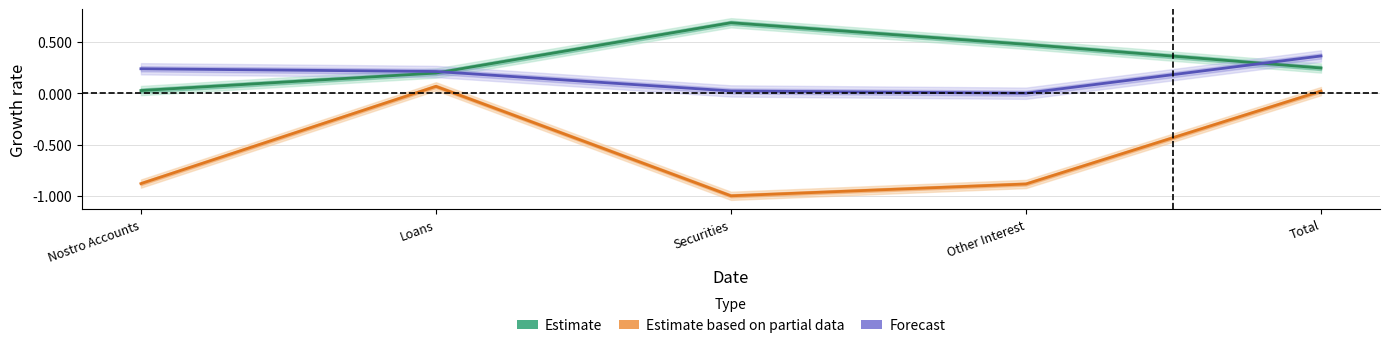

How many lines are shown in the chart?

3